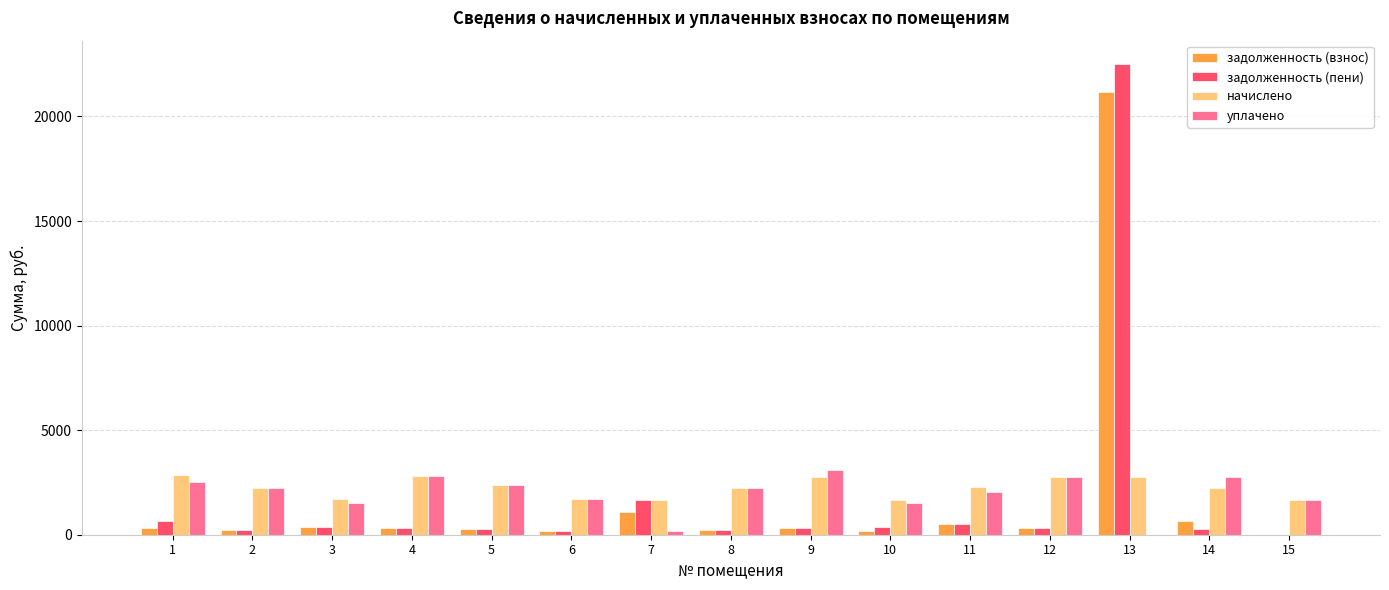

What is the greatest value displayed?

22499.3